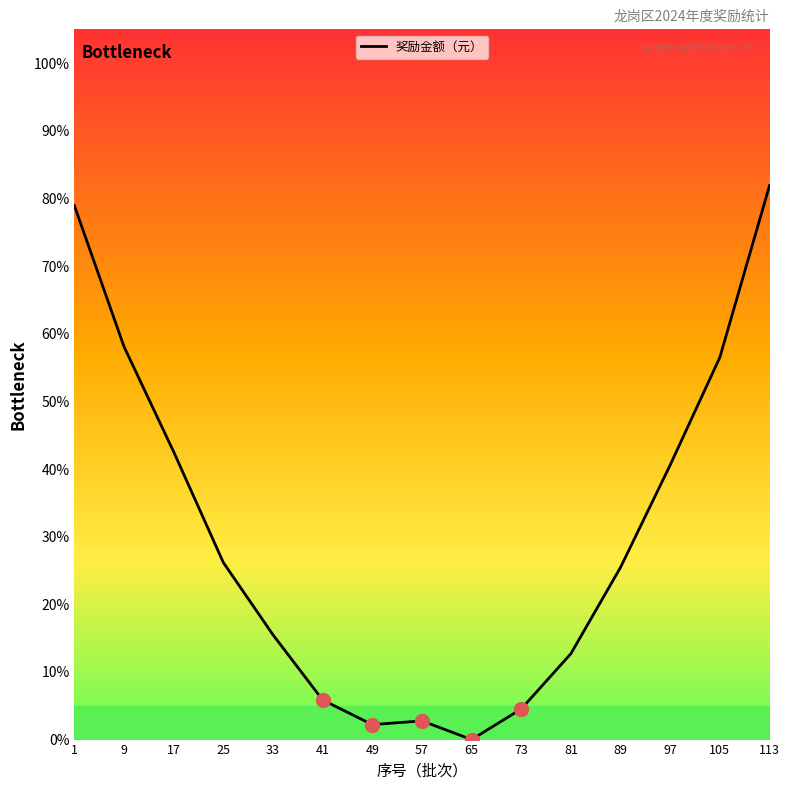

What is the ratio of the value at 33 to the value at 9?

0.3